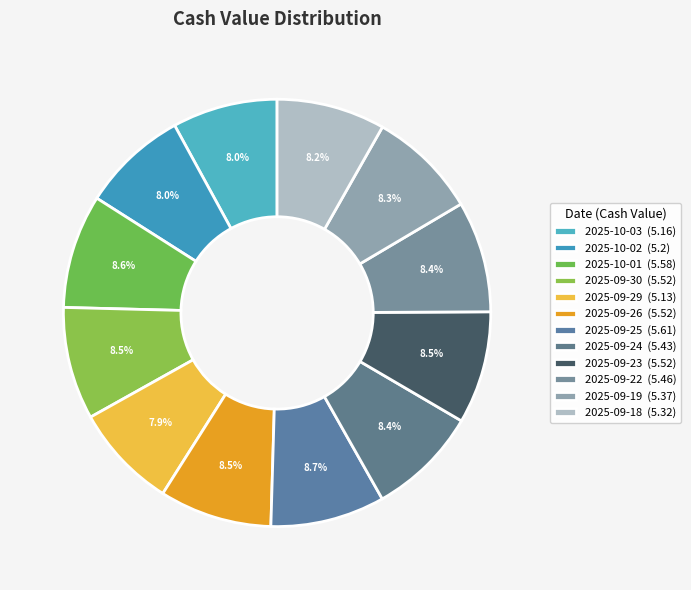

Count the number of slices in the pie.

12